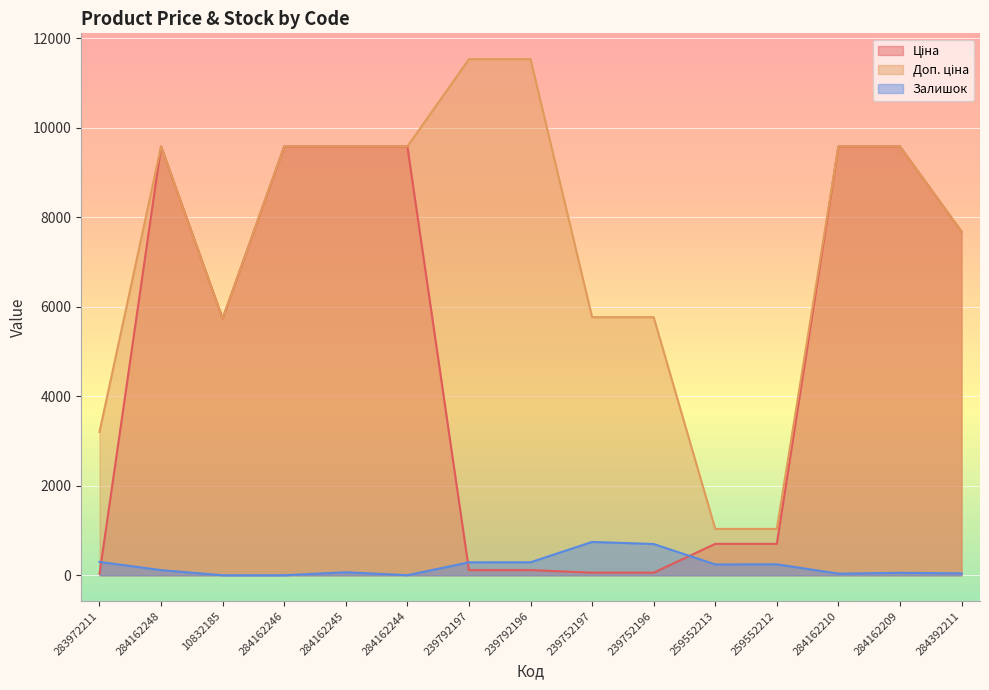

What position from the right is 239792197?

9